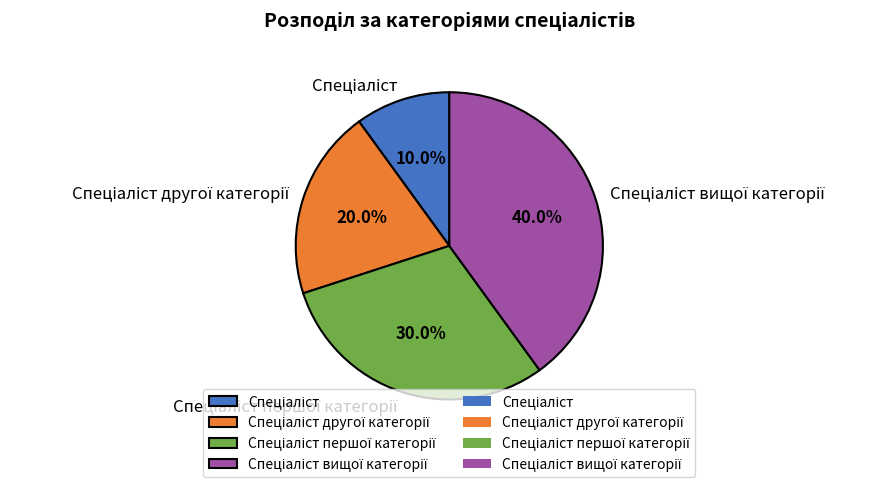

Is there a majority slice in this chart?

No